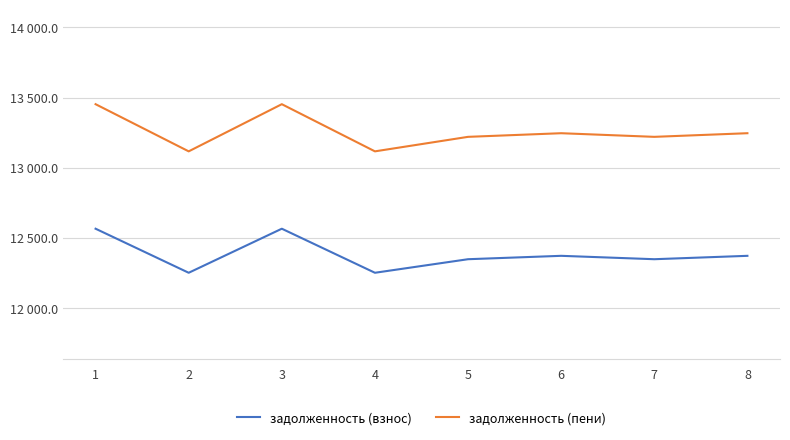

Does the chart display data point markers on the line(s)?

No